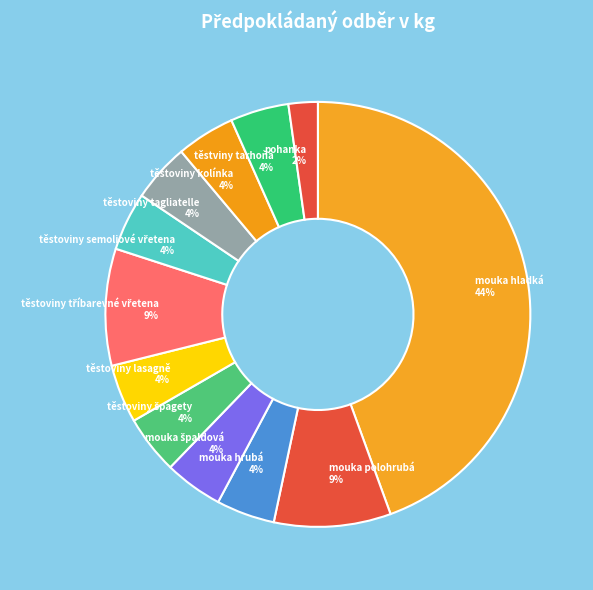

Is the sum of těstoviny kolínka 4% and těstoviny tagliatelle 4% greater than half?

No